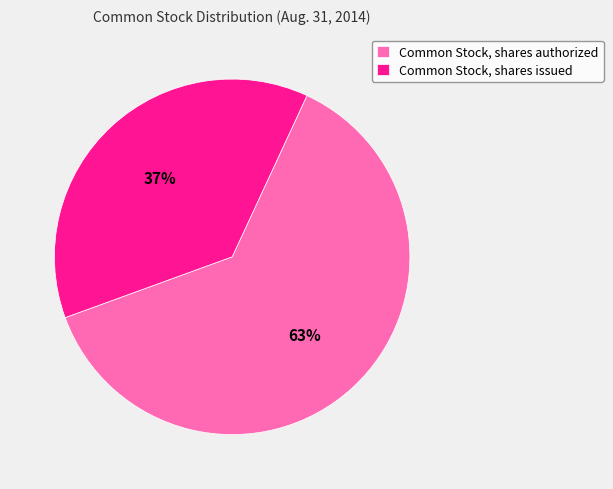

Which slice is the largest?

Common Stock, shares authorized